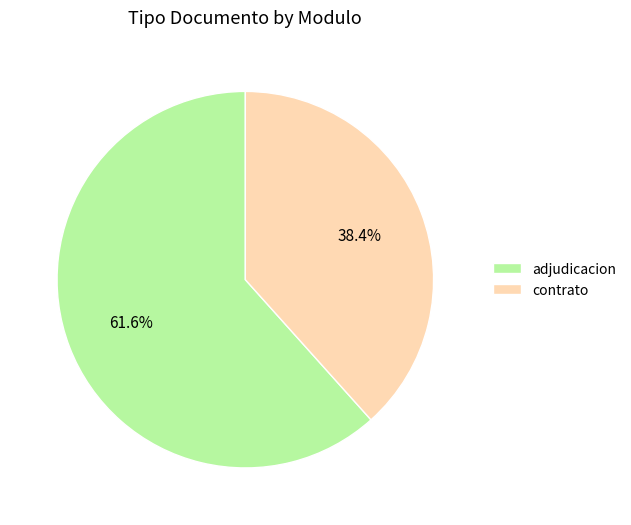

Combined, what portion of the pie is adjudicacion and contrato?

100.0%